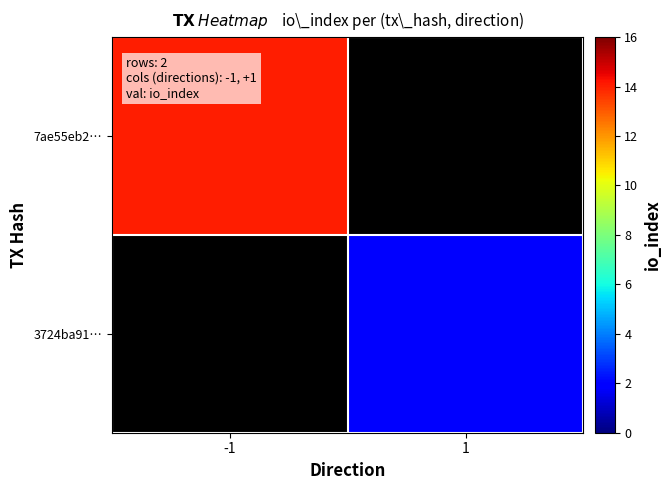

Rank the categories by 3724ba91… value from highest to lowest.

-1, 1